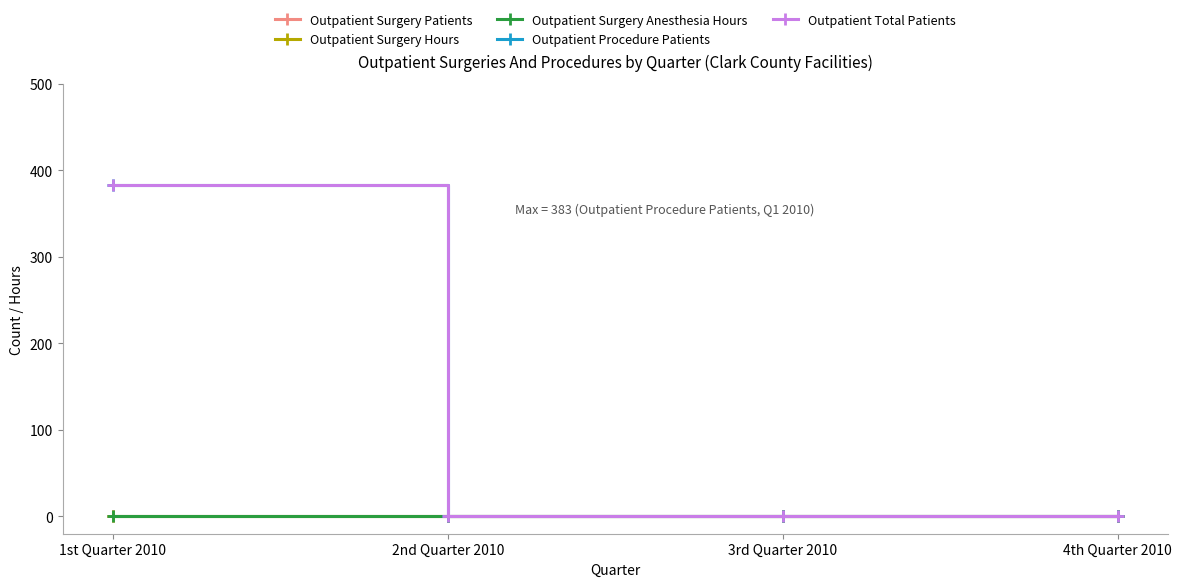

Reading right to left, what are all the values shown in this chart?

Outpatient Surgery Patients: 0	0	0	0
Outpatient Surgery Hours: 0	0	0	0
Outpatient Surgery Anesthesia Hours: 0	0	0	0
Outpatient Procedure Patients: 0	0	0	383
Outpatient Total Patients: 0	0	0	383